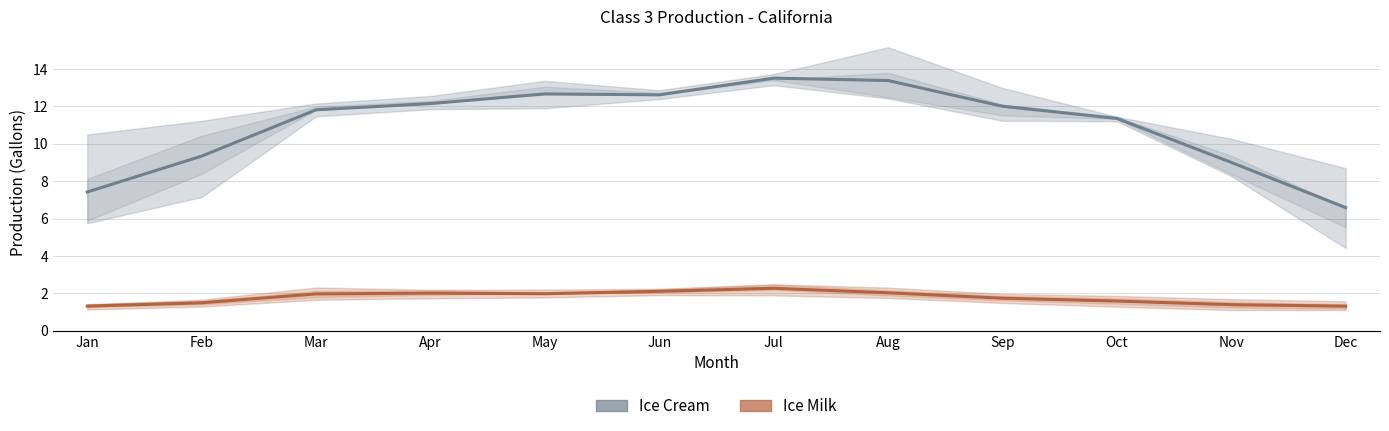

Reading left to right, list all the values displayed in this chart.

Ice Cream (avg): 7.4	9.3	11.8	12.2	12.7	12.6	13.5	13.4	12.0	11.4	9.0	6.6
Ice Milk (avg): 1.3	1.5	2.0	2.0	2.0	2.1	2.3	2.0	1.7	1.6	1.4	1.3